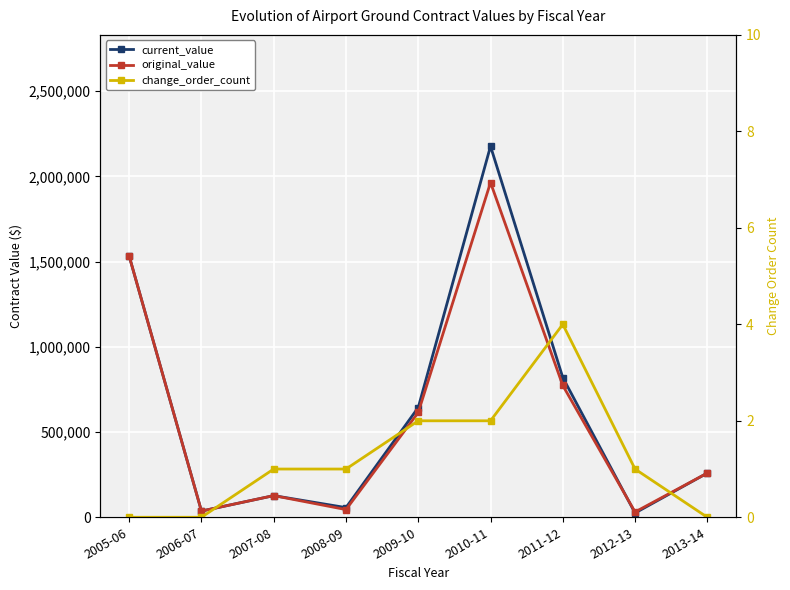

What is the label of the 7th point from the left?

2011-12